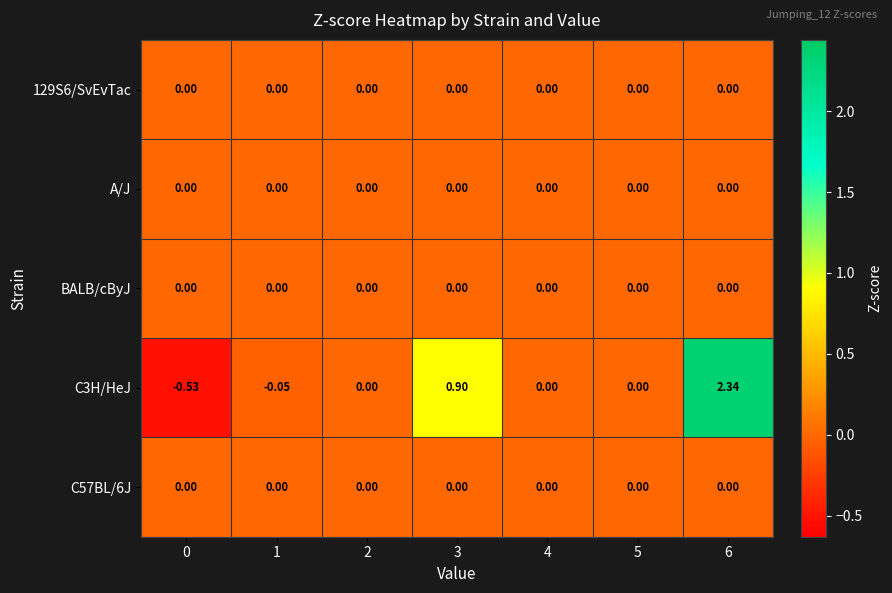

What is the greatest value displayed?

2.3